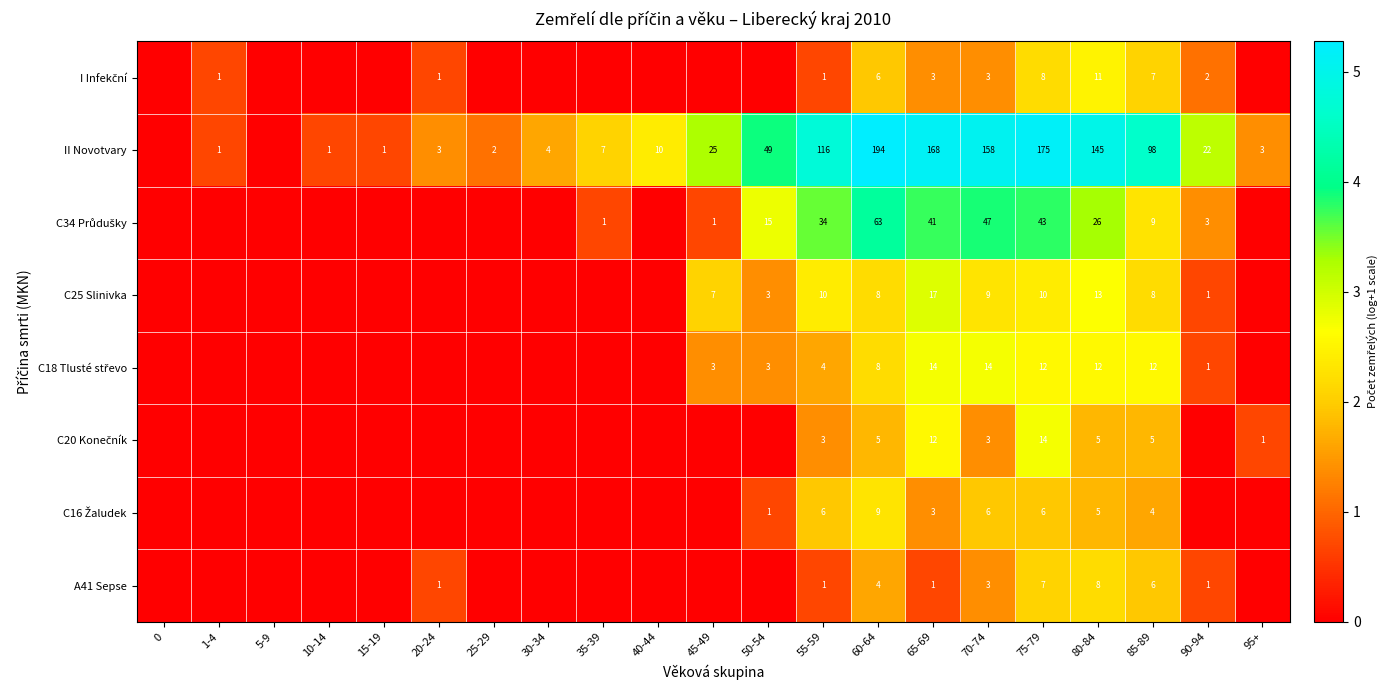

What is the sum of the C25 Slinivka values at 60-64 and 75-79?

18